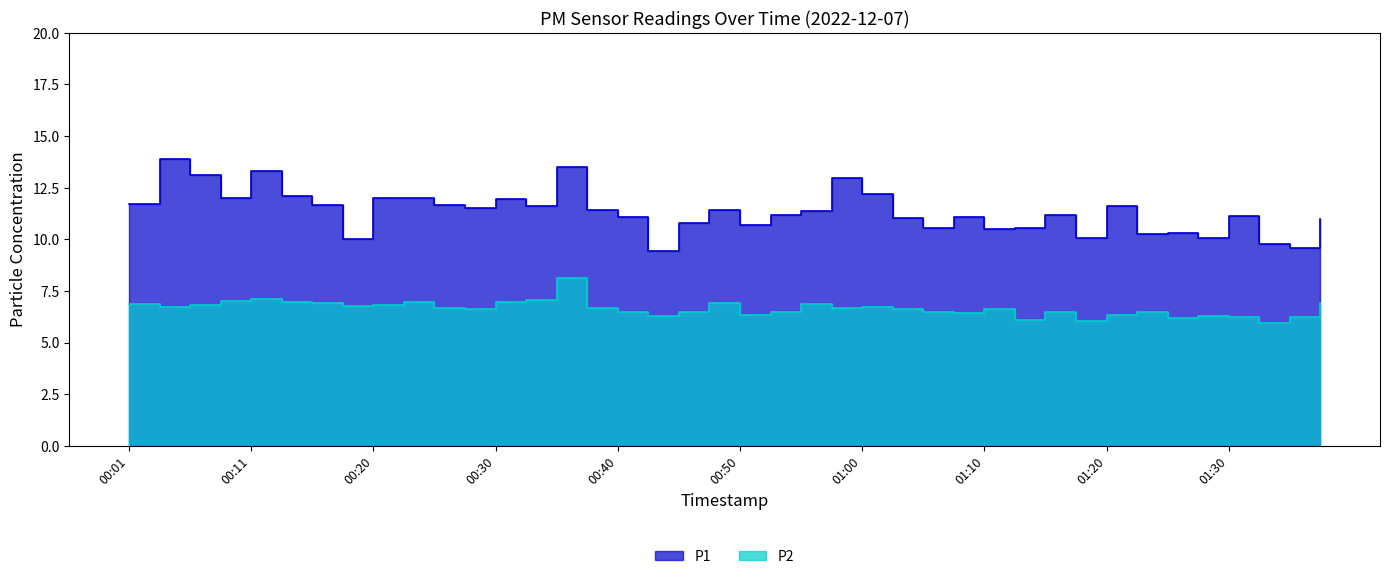

How many lines are shown in the chart?

2